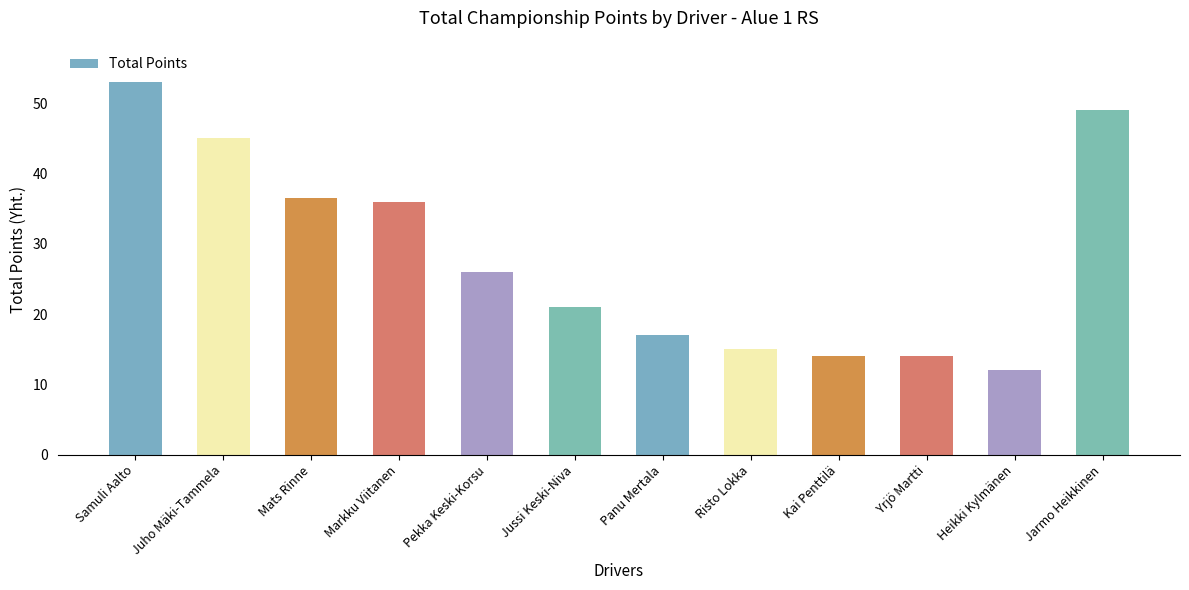

Approximately how many times larger is the value at Mats Rinne compared to Samuli Aalto?

0.7